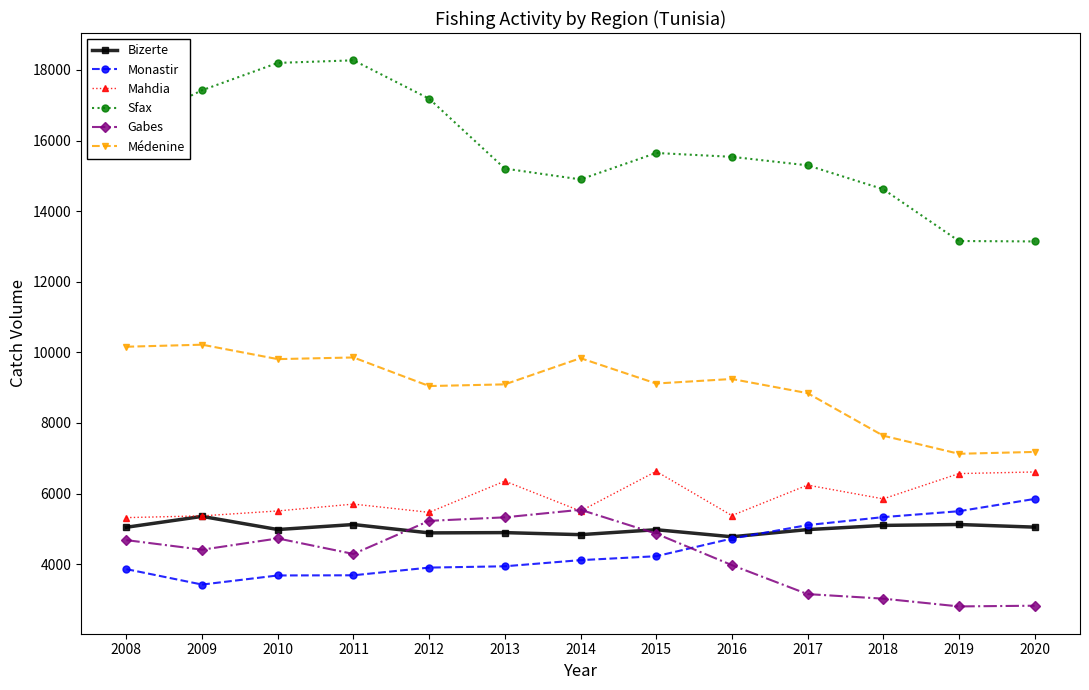

What is the spread (max minus min) of values at 2020?

10320